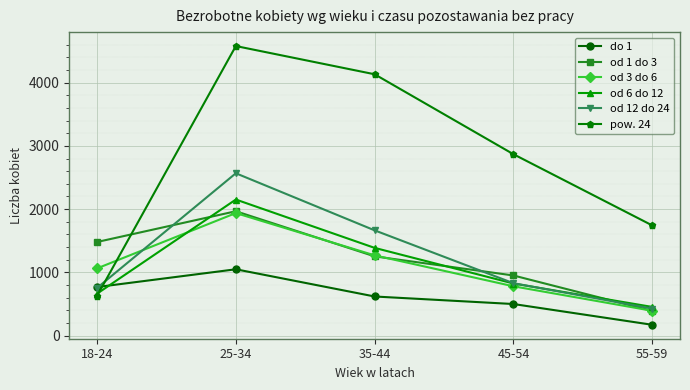

What value does the od 3 do 6 series have at 35-44, to the nearest 100?

1300